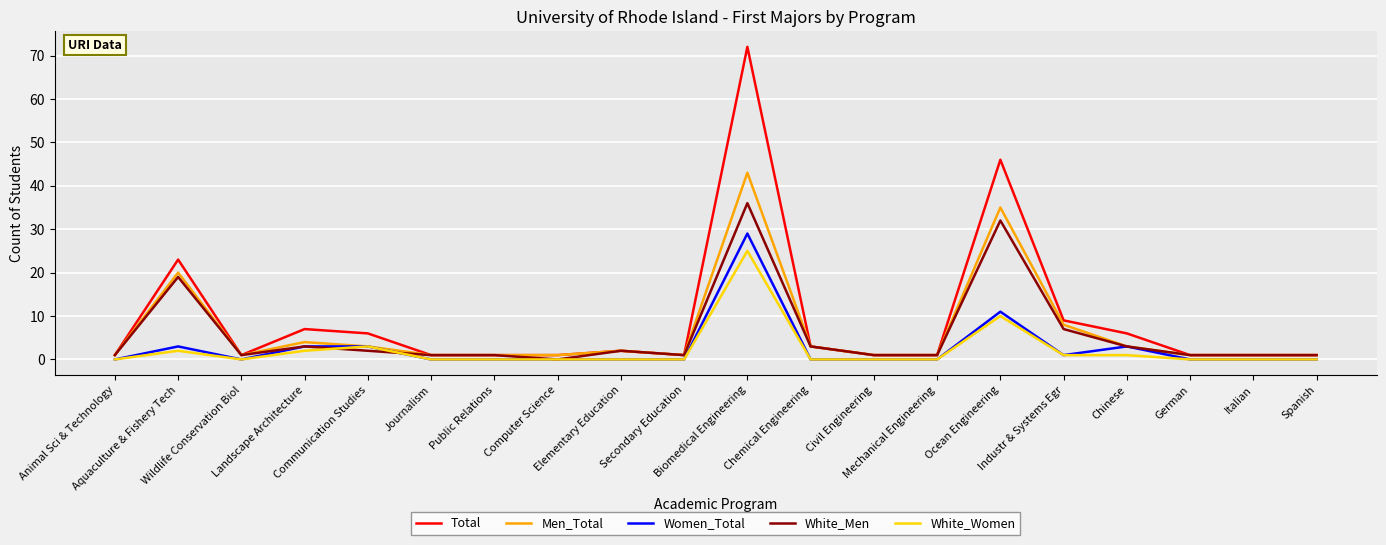

How many lines are shown in the chart?

5